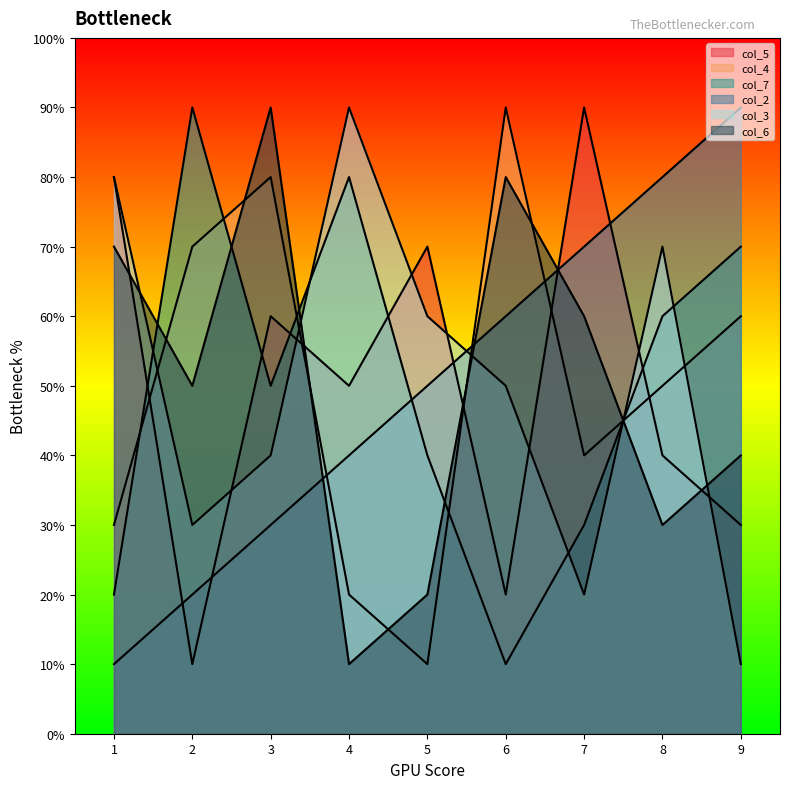

What is the difference between the maximum and second lowest values in the col_6 series?

7